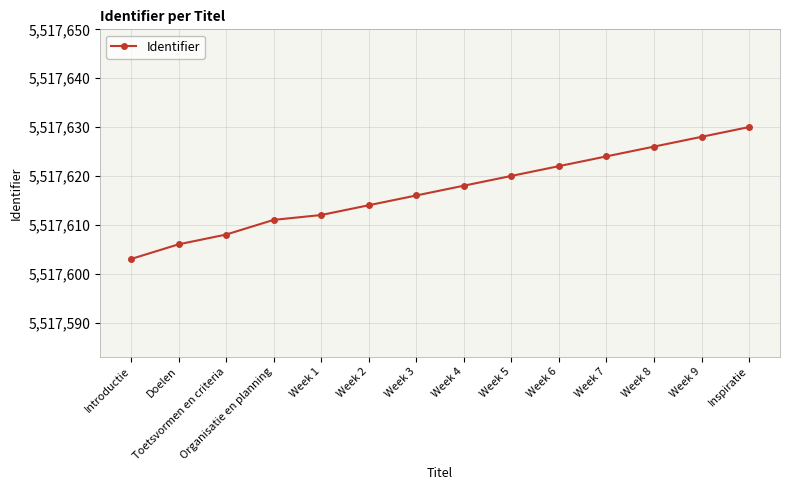

Does the chart have visible grid lines?

Yes